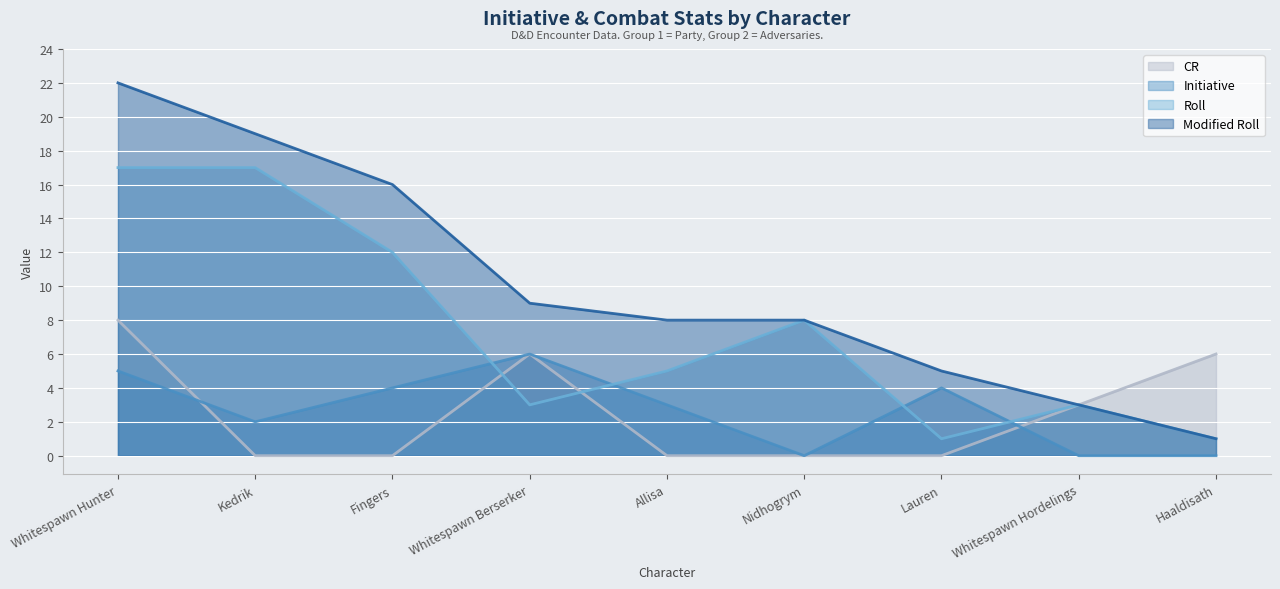

List the labels in order of Roll value, largest first.

Whitespawn Hunter, Kedrik, Fingers, Nidhogrym, Allisa, Whitespawn Berserker, Whitespawn Hordelings, Lauren, Haaldisath